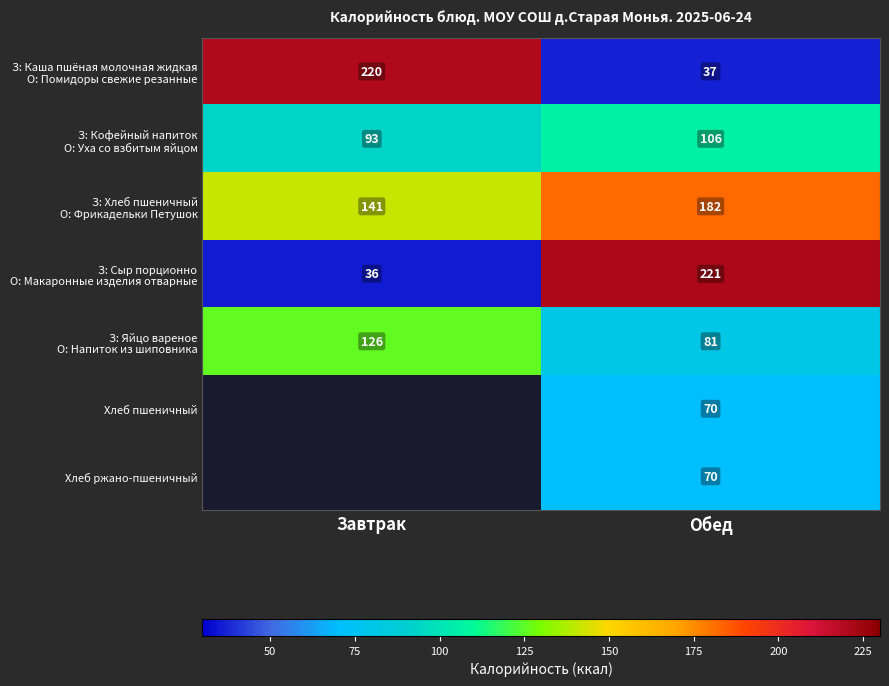

What is the total value across all series at Обед?

767